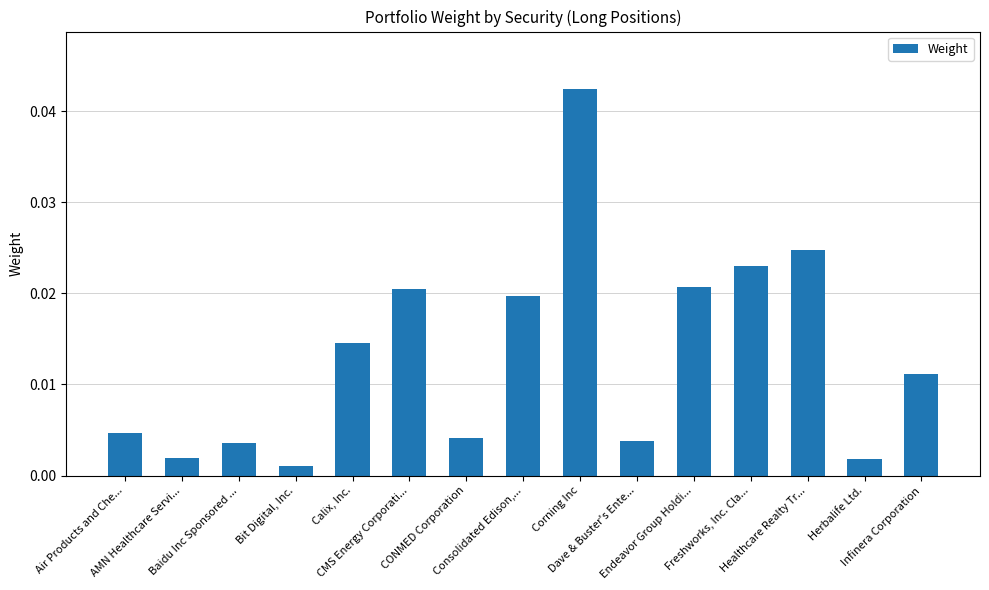

How many distinct data groups are displayed?

1